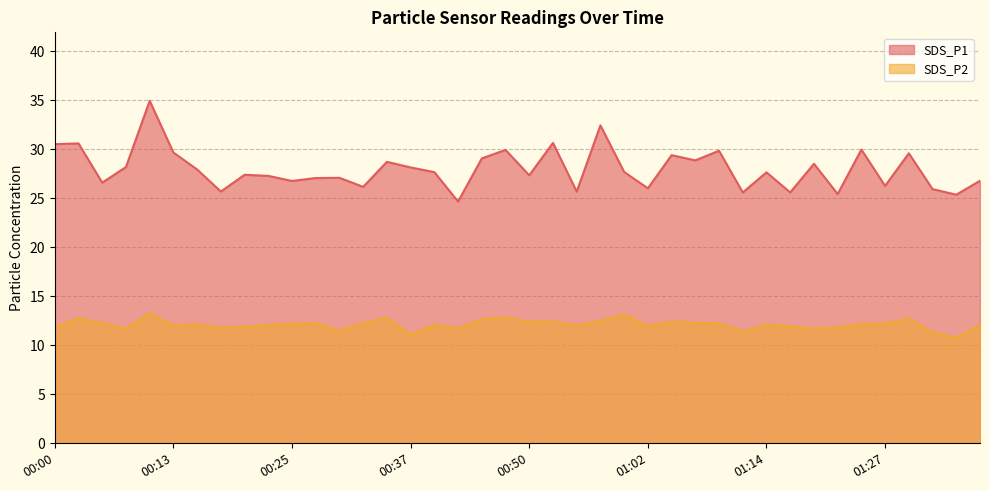

How many distinct data groups are displayed?

2